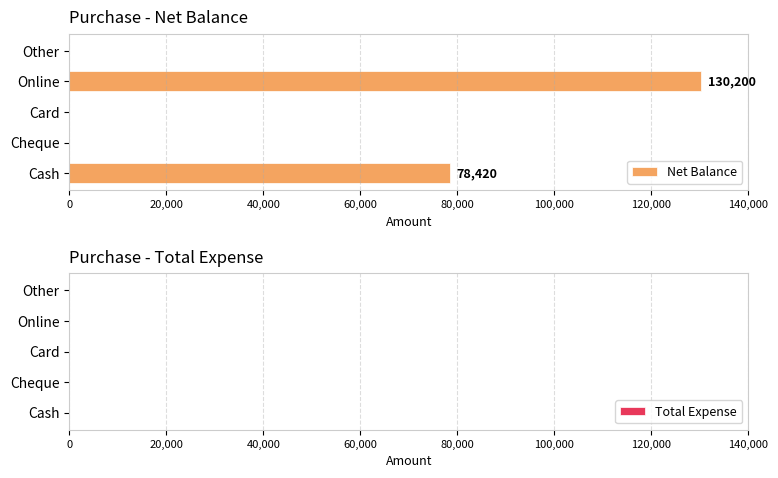

The chart shows a value of 0 at Cheque. True or false?

True